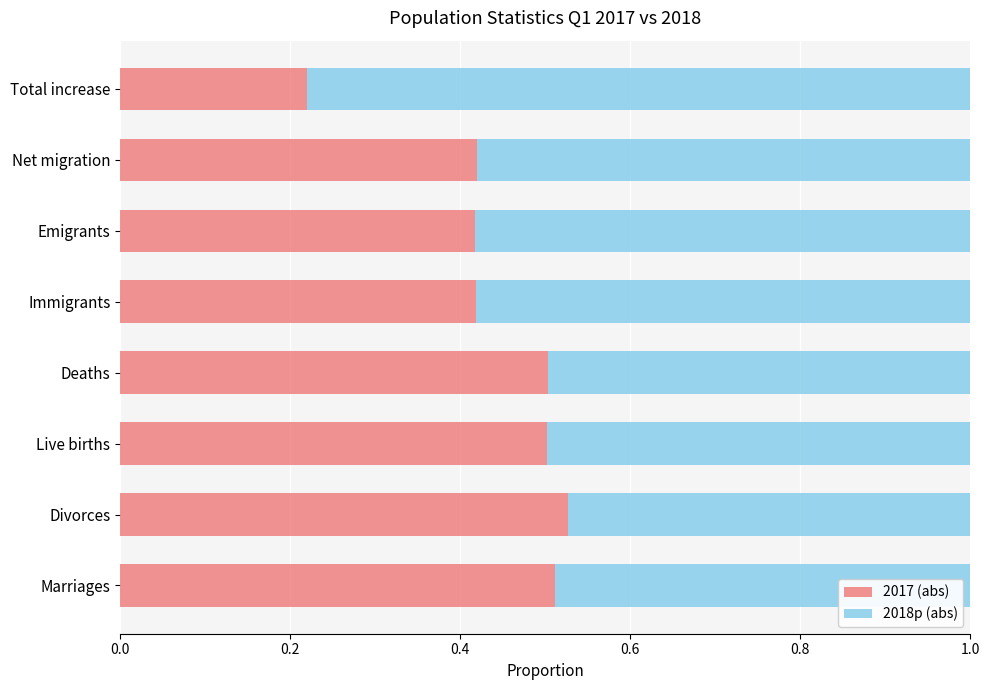

The value of 2017 (abs) at Marriages is 0.9. True or false?

False